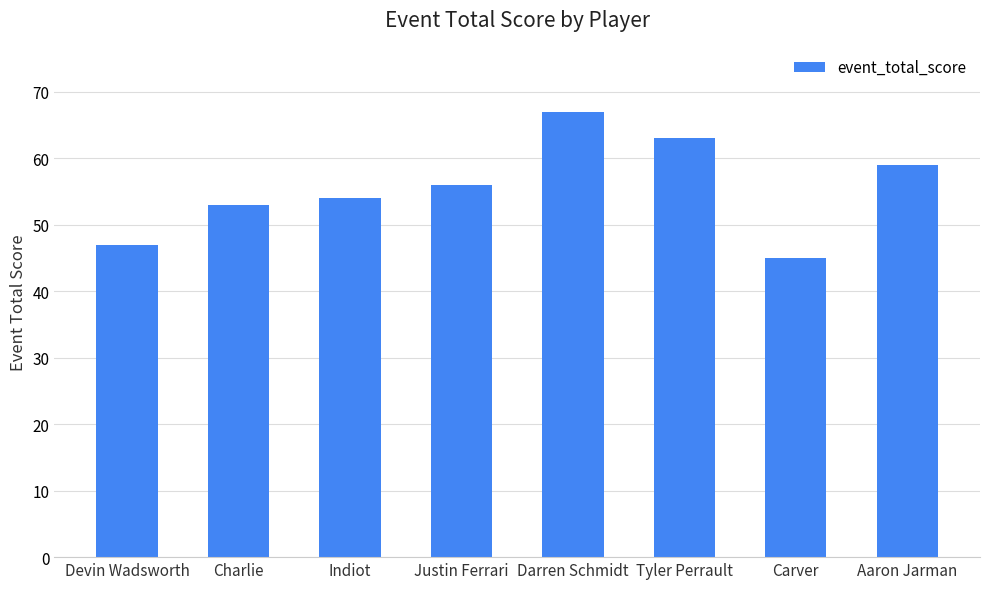

List the labels in order of value, smallest first.

Carver, Devin Wadsworth, Charlie, Indiot, Justin Ferrari, Aaron Jarman, Tyler Perrault, Darren Schmidt